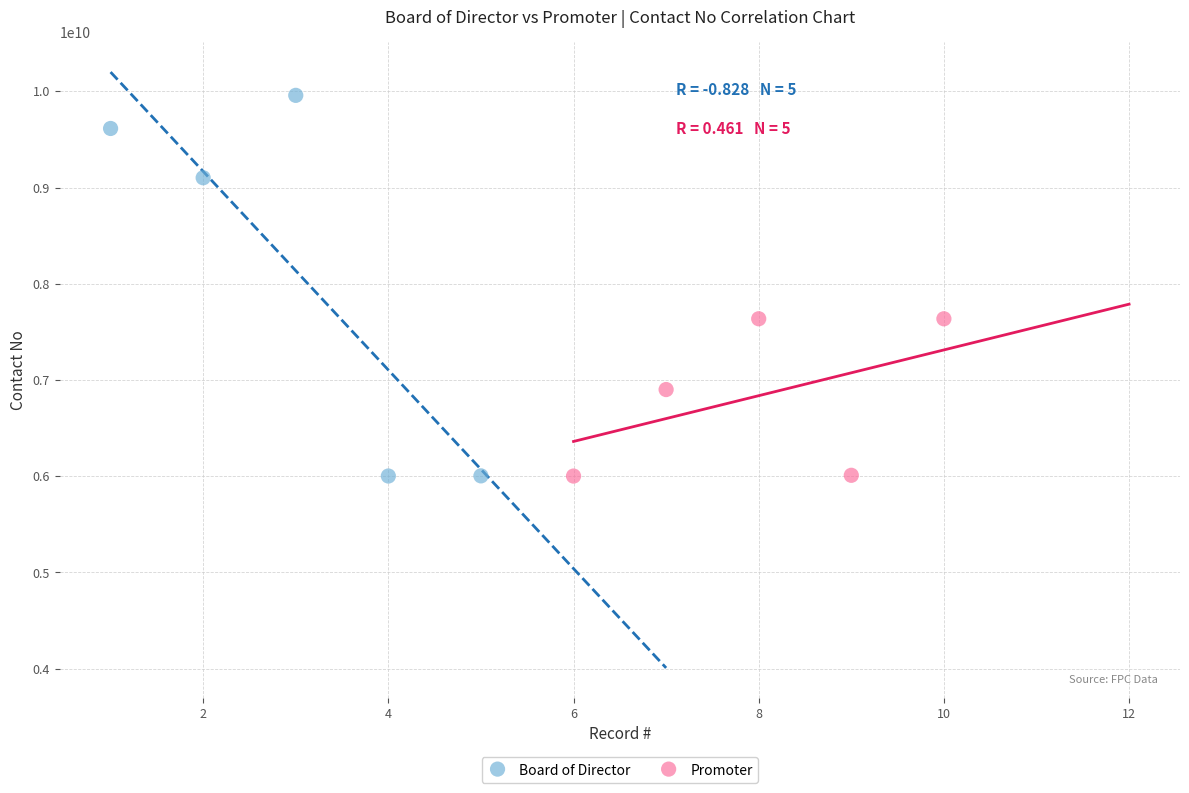

Which series has the largest Y range (max minus min)?

Board of Director